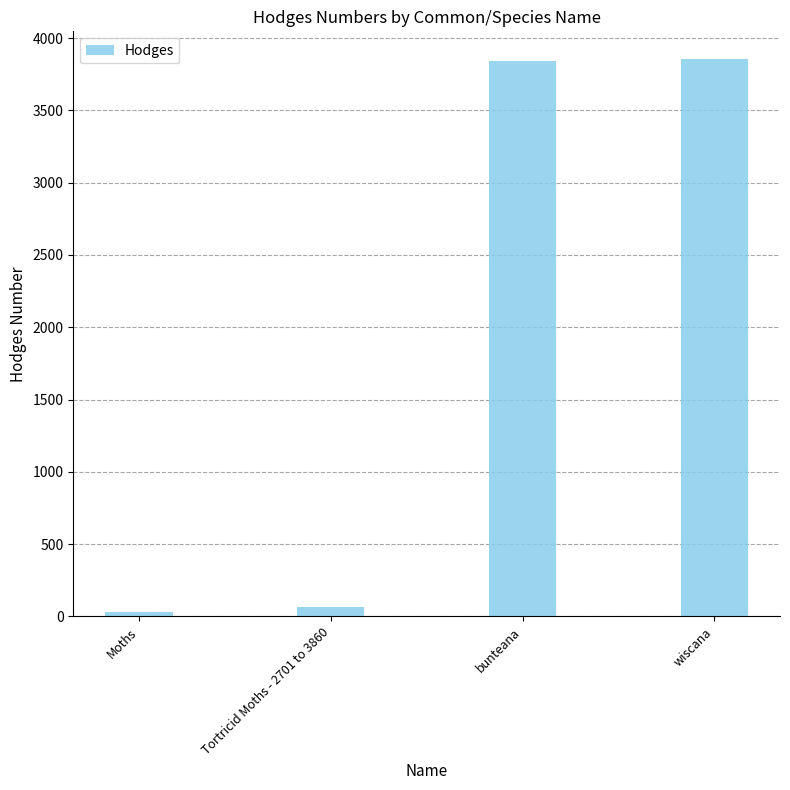

What is the ratio of the value at bunteana to the value at Moths?

132.6